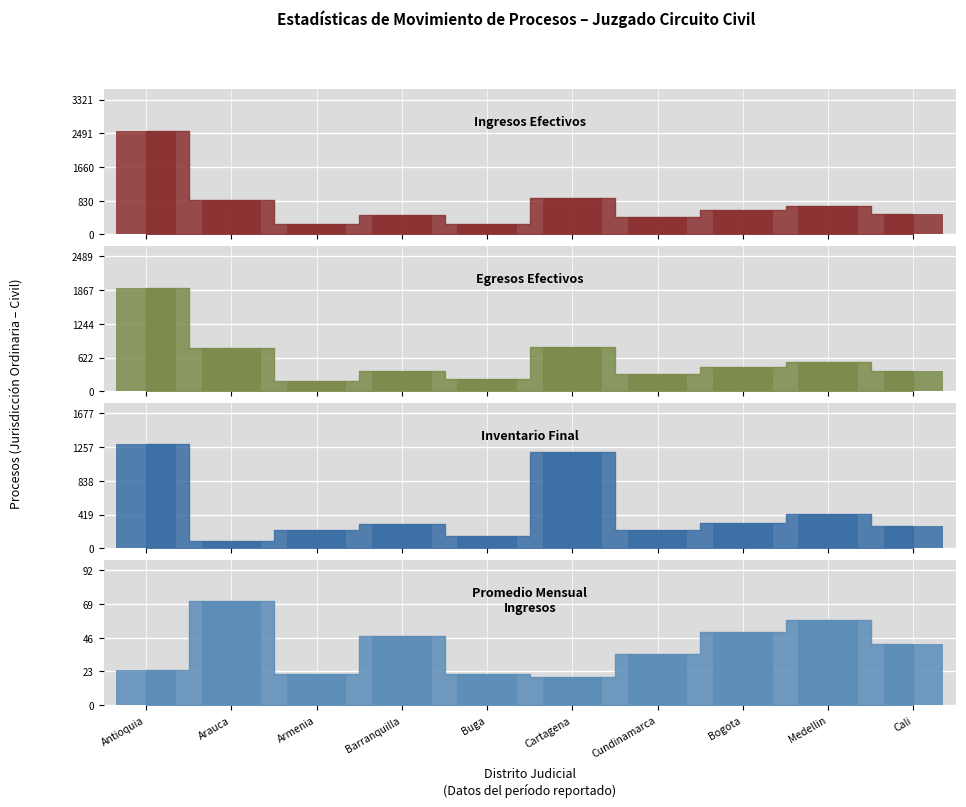

Are the bars grouped side by side (vs. stacked)?

Yes